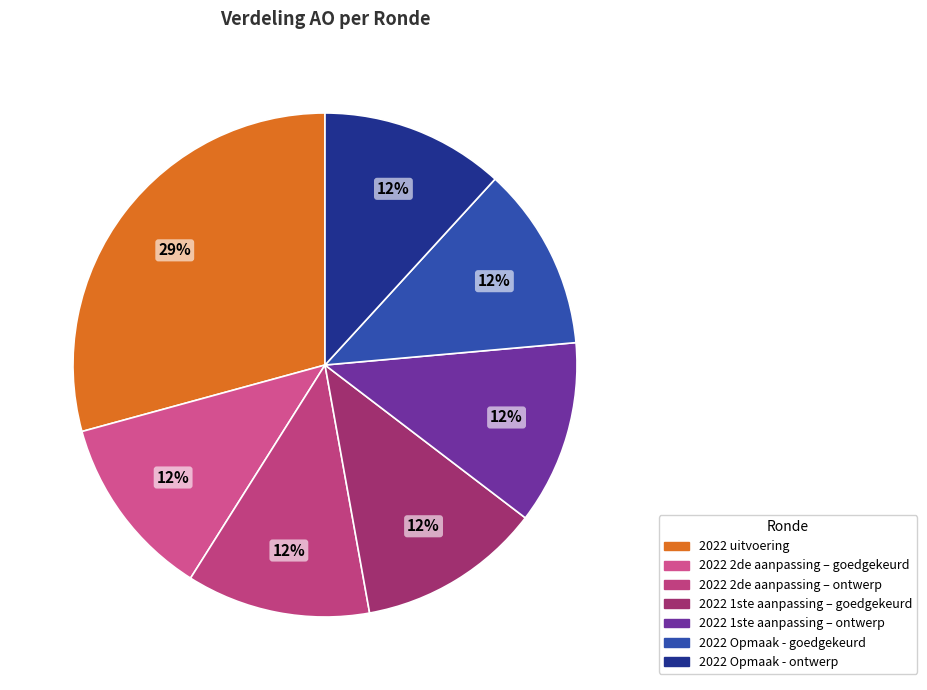

True or false: 2022 1ste aanpassing – goedgekeurd accounts for 2% of the total.

False